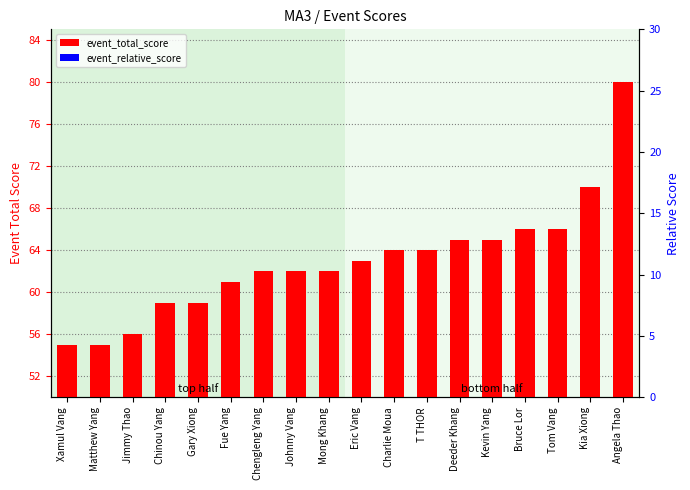

Count the number of categories in the chart.

18